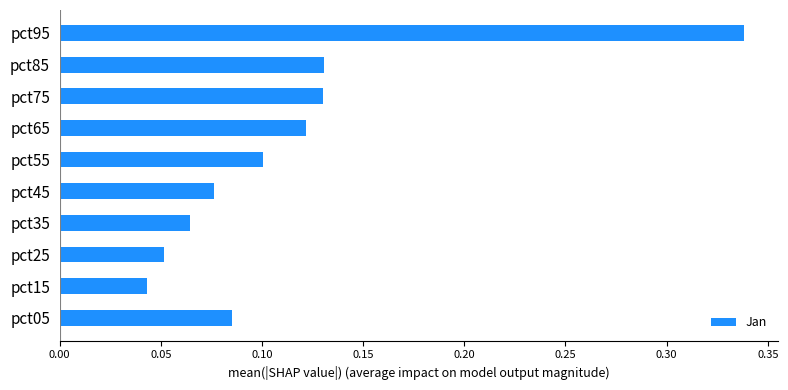

What is the change in value from pct15 to pct75?

+0.1